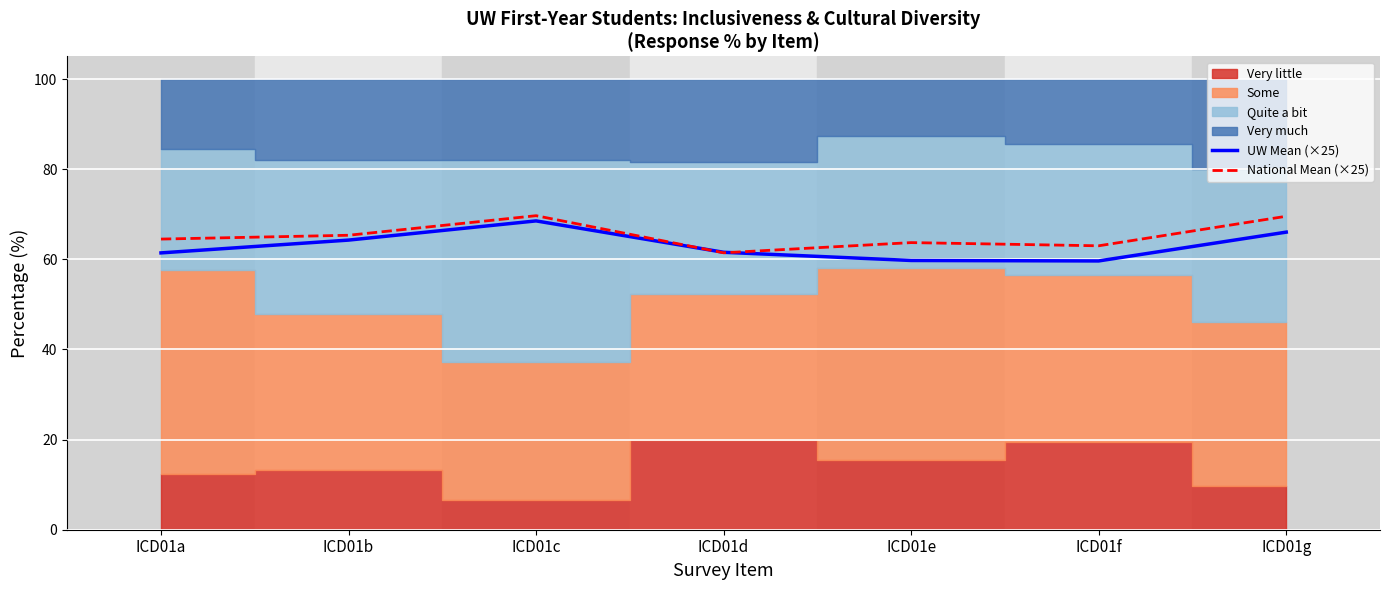

The value of UW Mean (×25) at ICD01d is 61.6. True or false?

True